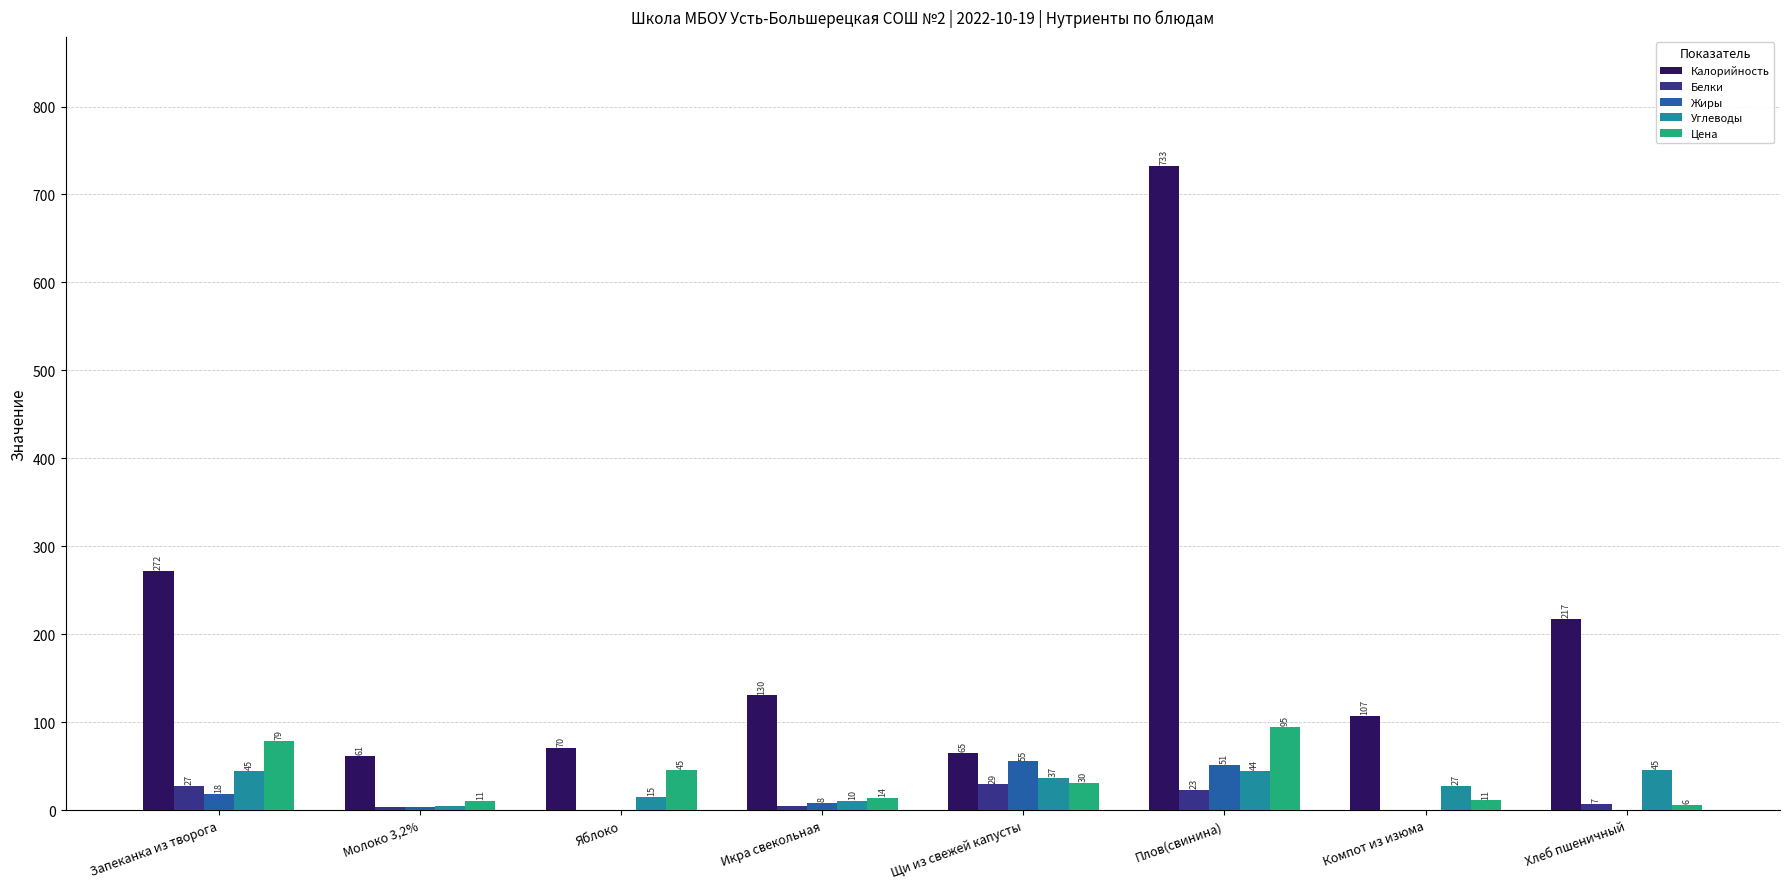

Are the bars horizontal?

No